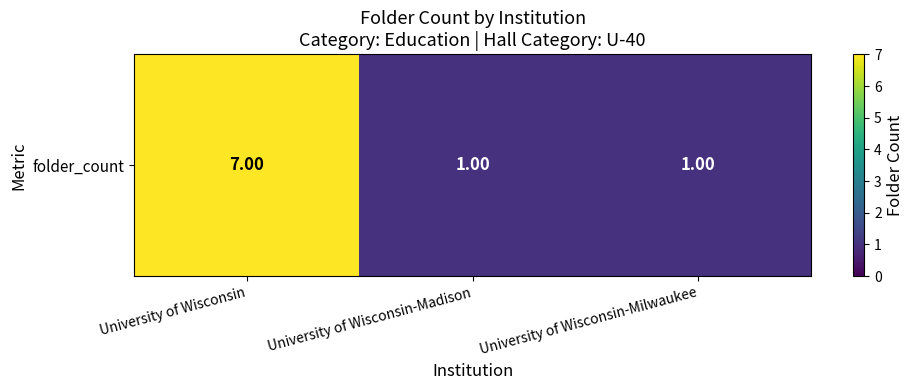

What is the sum of all values?

9